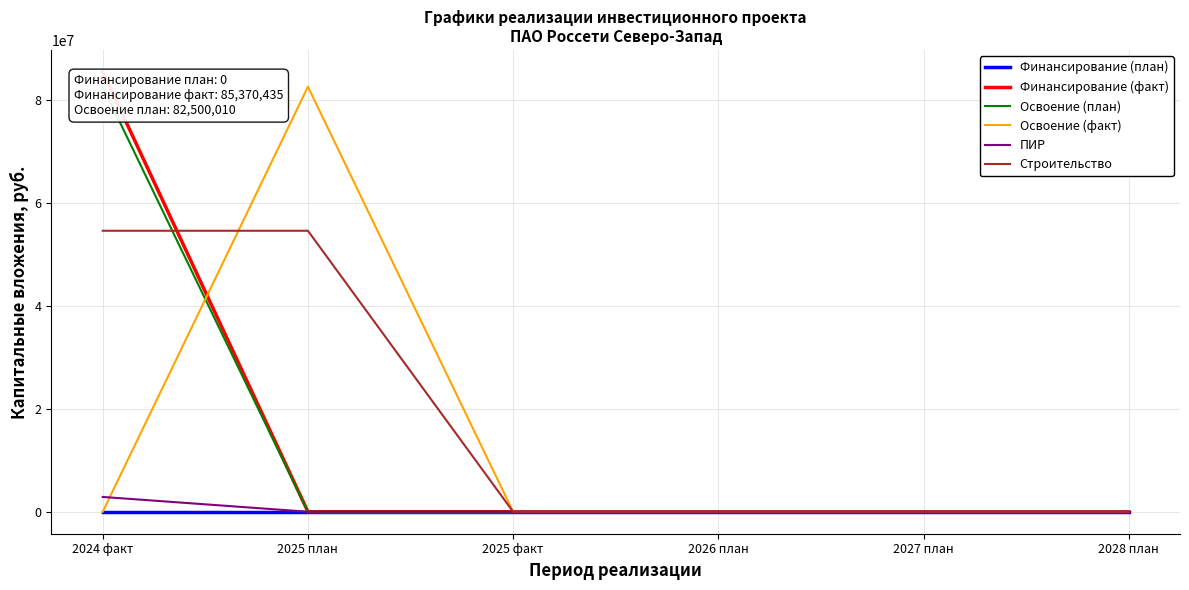

What are all the series names shown in the legend?

Финансирование (план), Финансирование (факт), Освоение (план), Освоение (факт), ПИР, Строительство